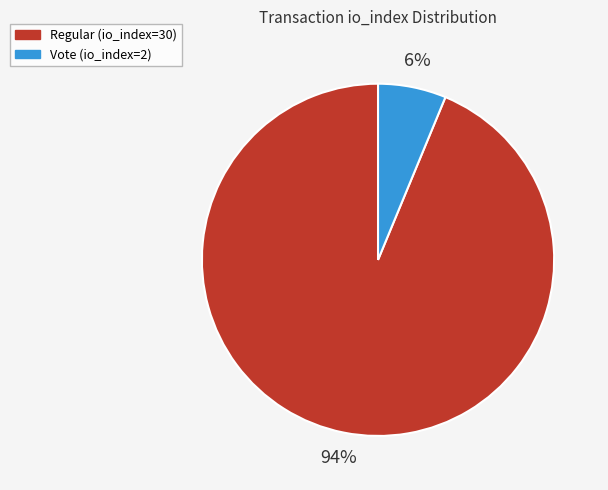

What is the majority slice?

Regular (io_index=30)